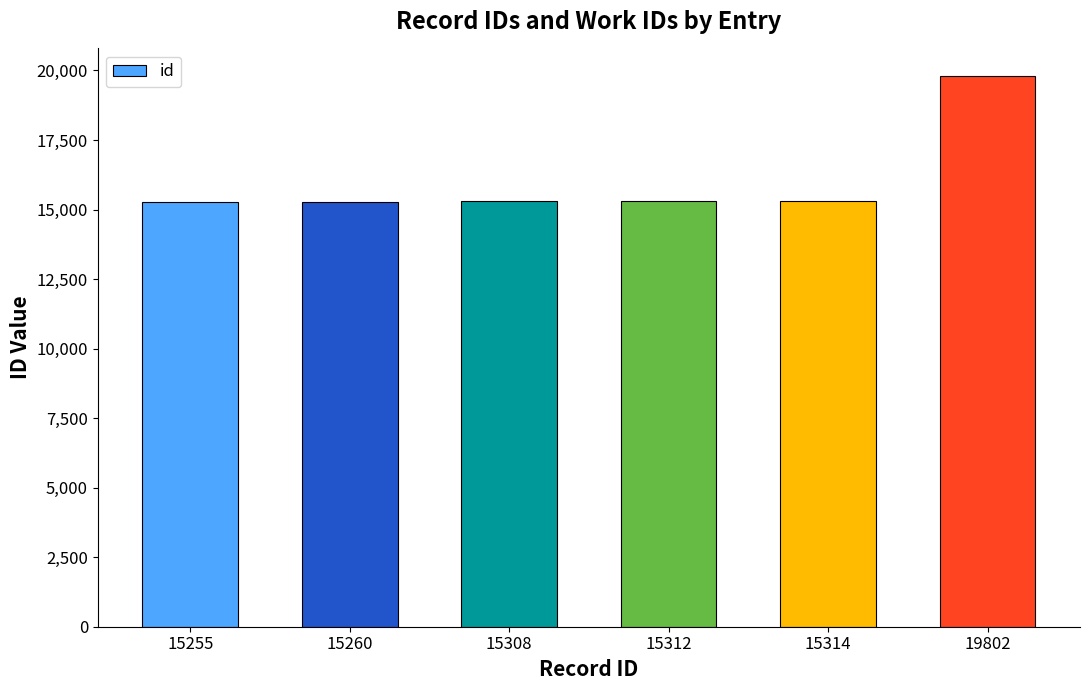

What is the difference between the second highest and second lowest values?

54